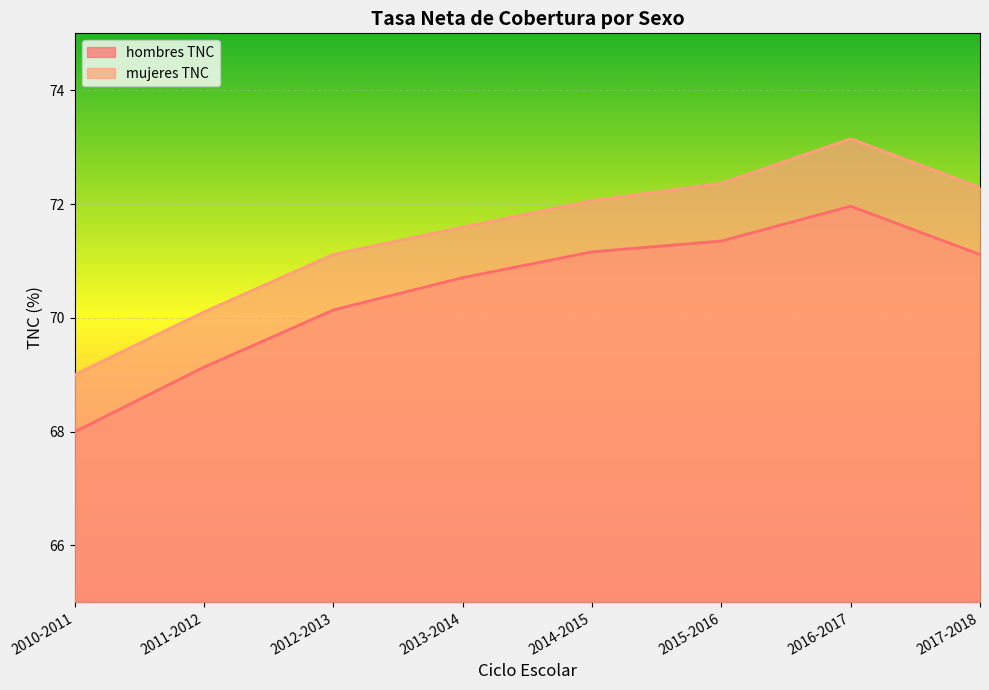

Which series has the largest range (max minus min)?

mujeres TNC